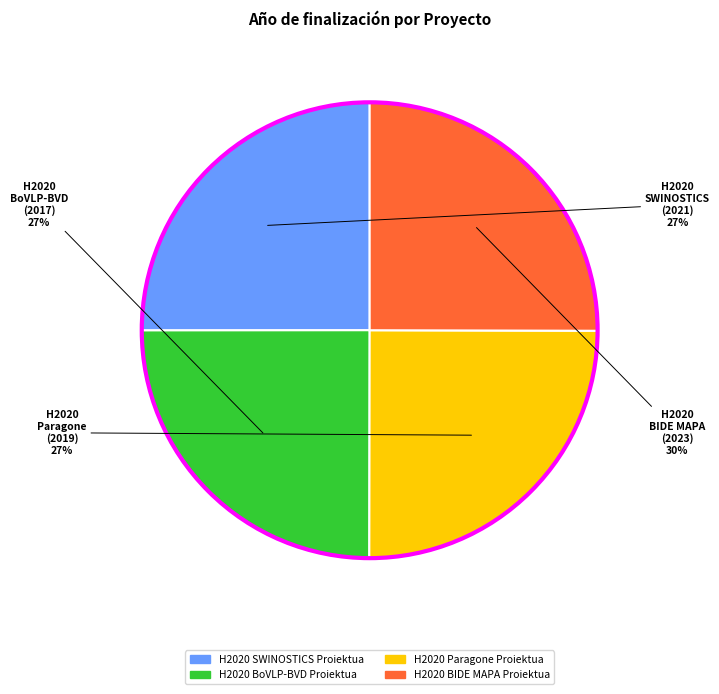

To the nearest percent, what is the average slice percentage?

25%